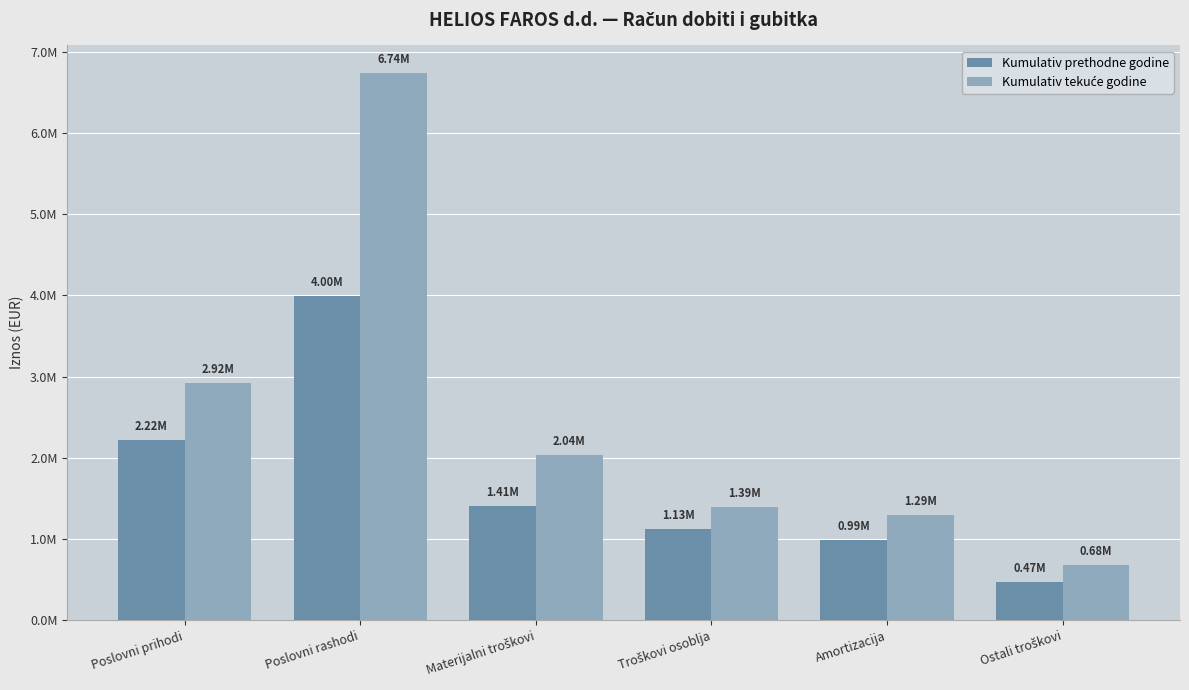

The Kumulativ prethodne godine series shows 315487 at Amortizacija. True or false?

False